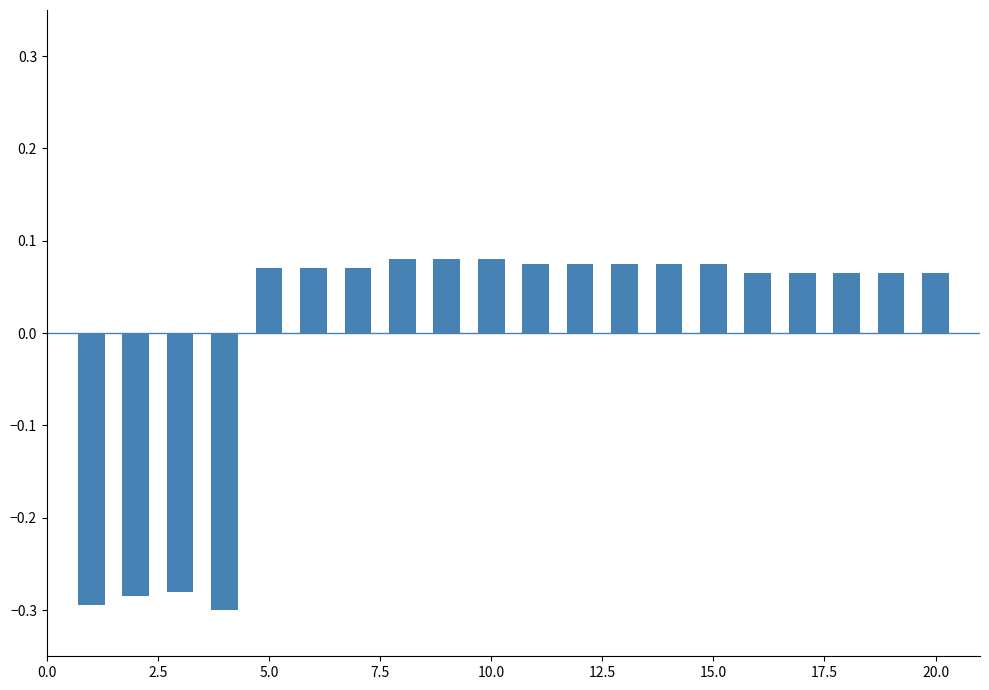

How many values are between 0 and 1?

16